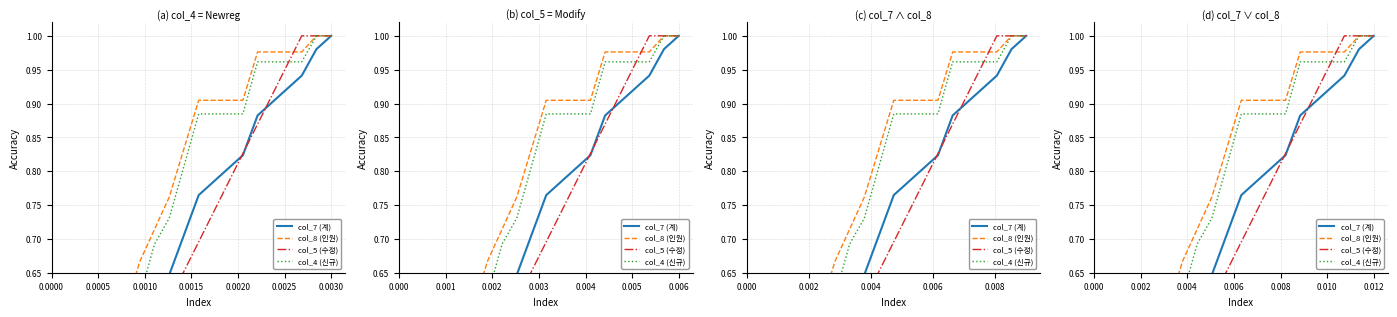

Which series has the largest total across all categories?

col_8 (인원)